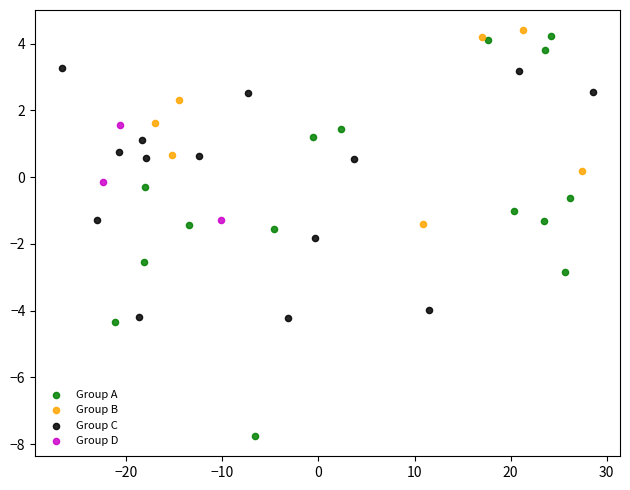

Which series reaches the maximum Y coordinate?

Group B